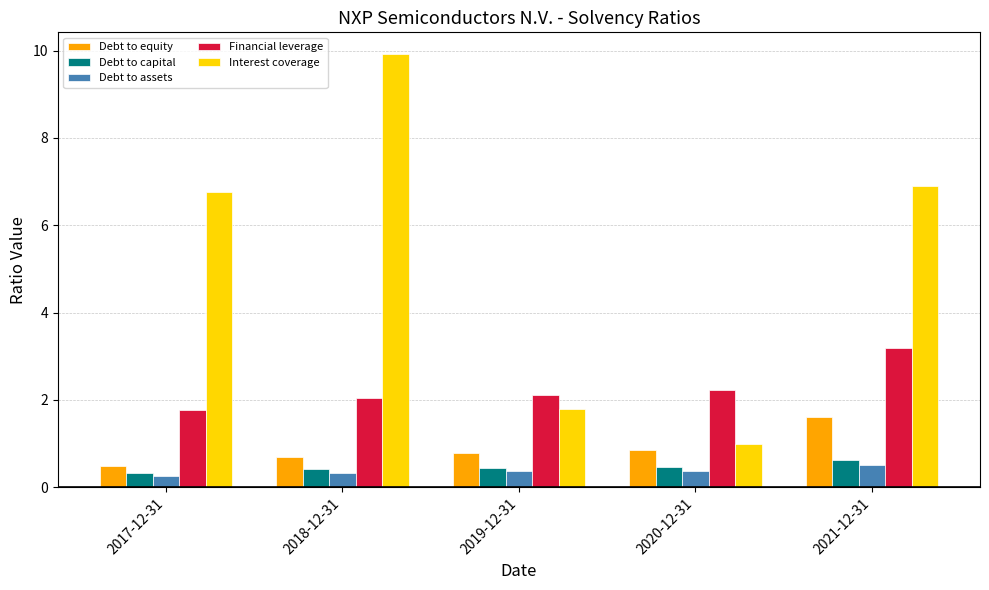

What value does the Debt to capital series have at 2017-12-31?

0.3